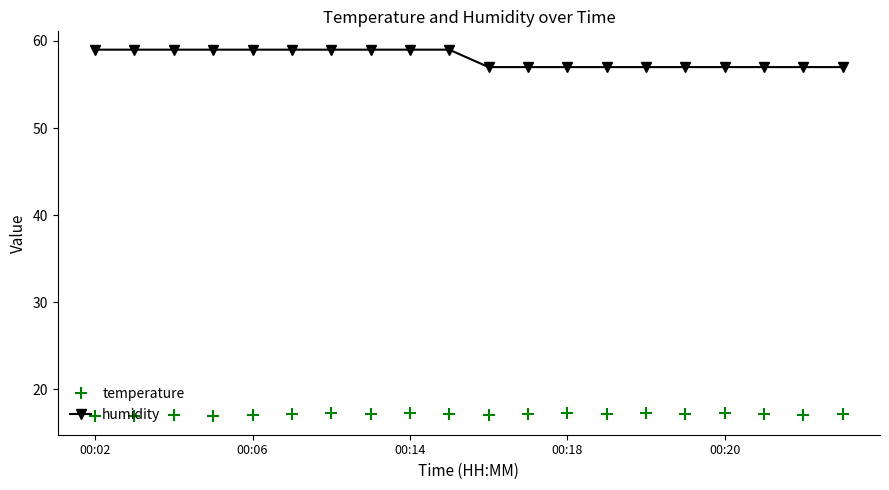

What is the sum of all temperature values?

343.4